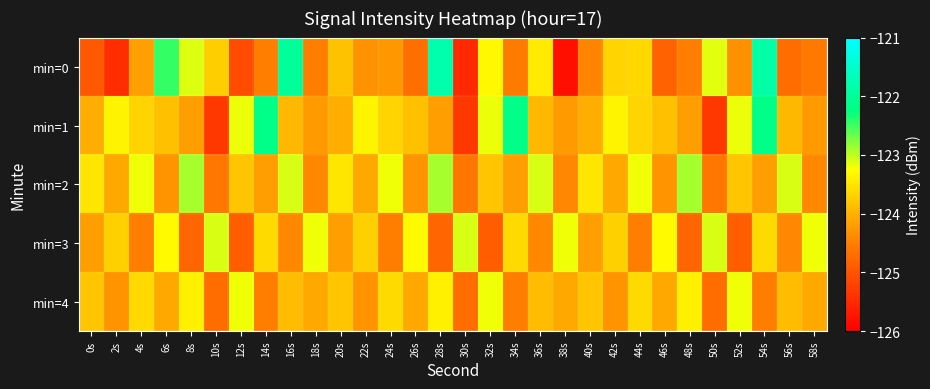

Rank the series by their maximum value, from lowest to highest.

min=4, min=3, min=2, min=1, min=0